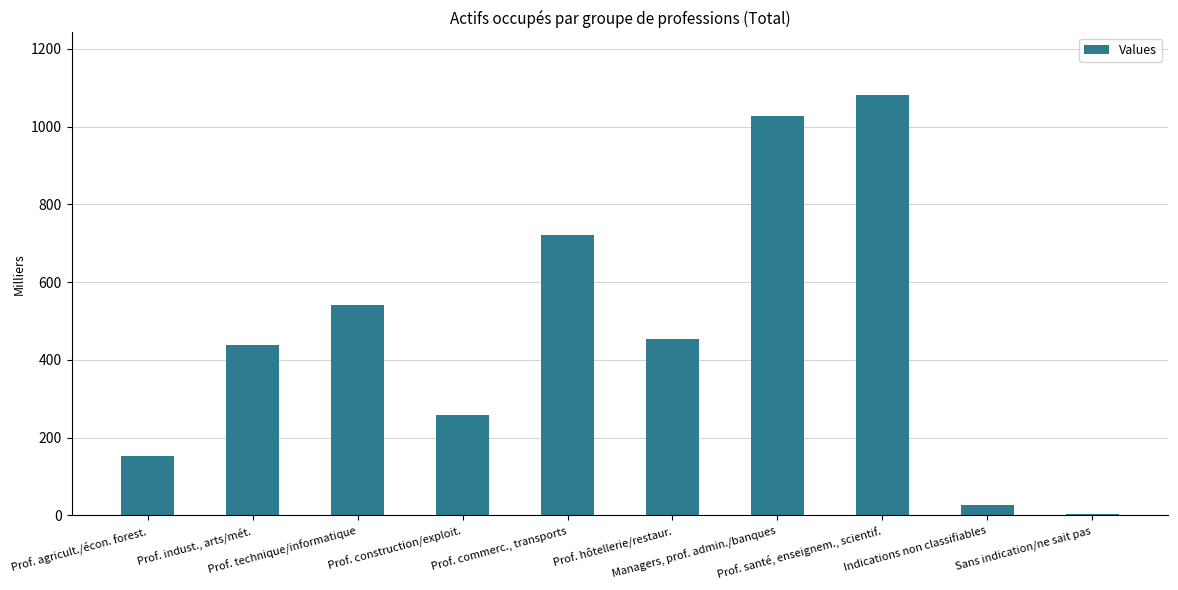

Approximately how many times larger is the value at Prof. technique/informatique compared to Prof. indust., arts/mét.?

1.2